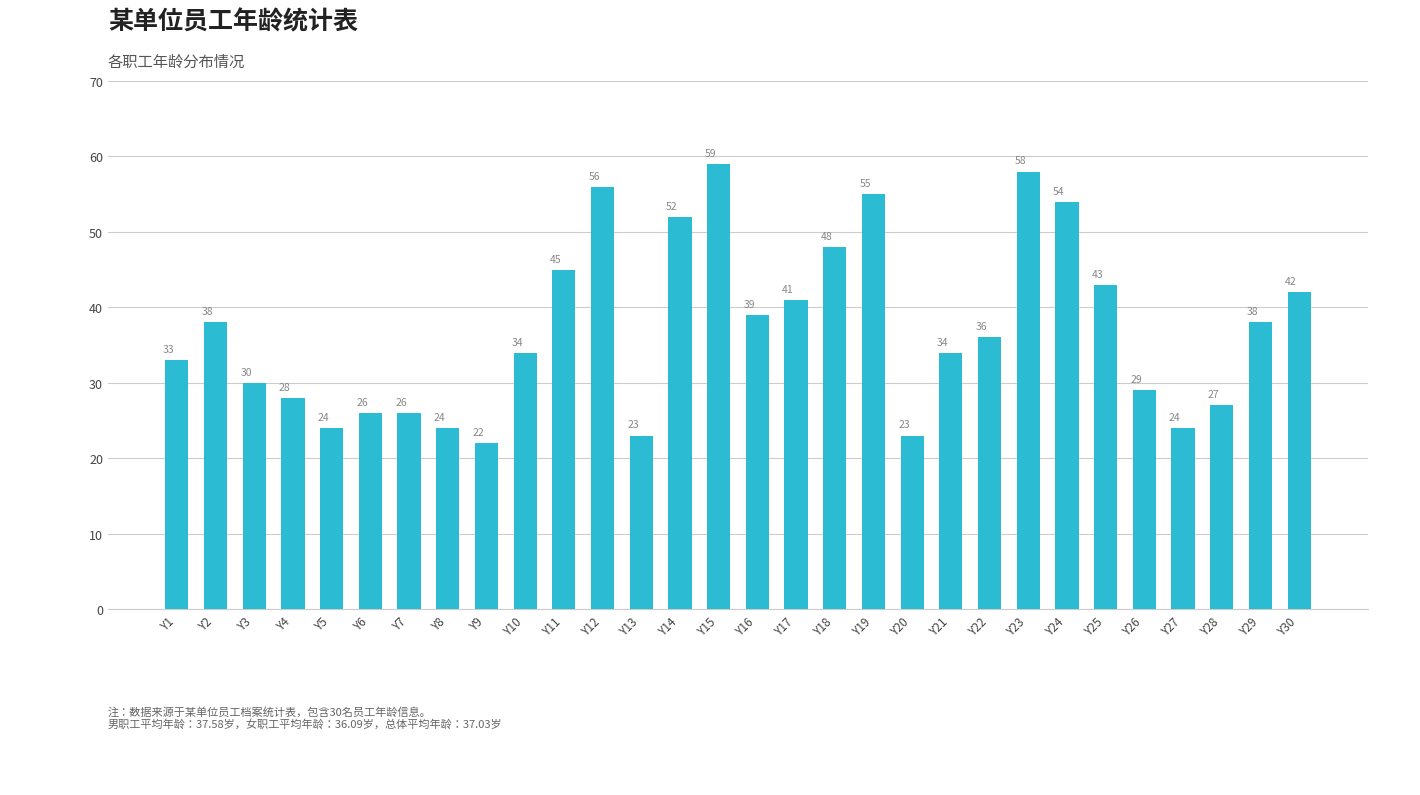

What is the value of the 15th bar from the left?

59